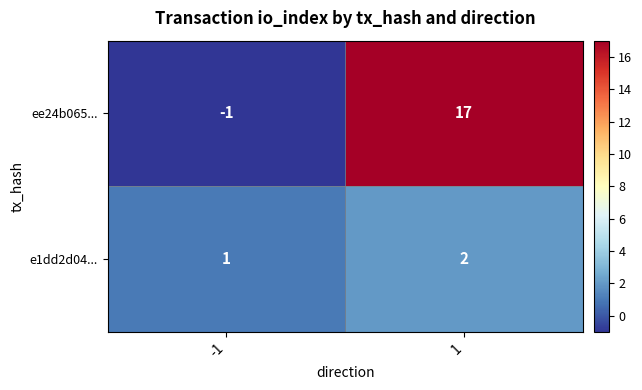

Reading right to left, what are all the values shown in this chart?

ee24b065...: 17	-1
e1dd2d04...: 2	1